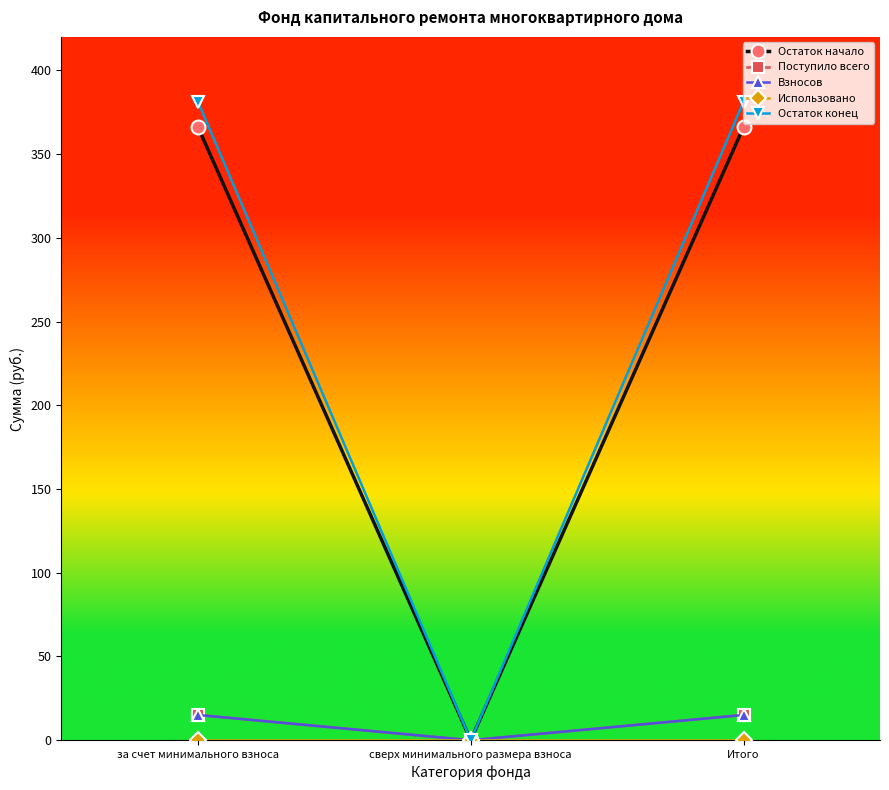

Which series changed the most between сверх минимального размера взноса and Итого?

Остаток конец